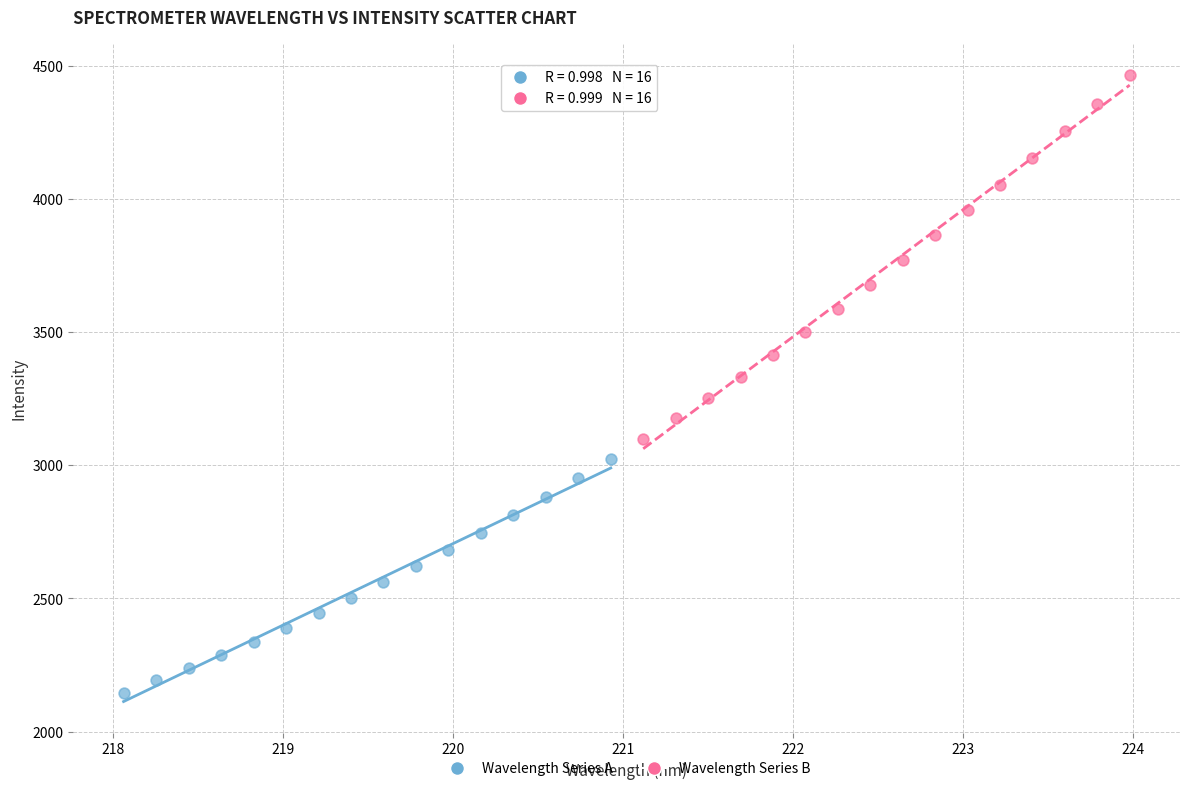

Which series contains the highest Y value?

Wavelength Series B